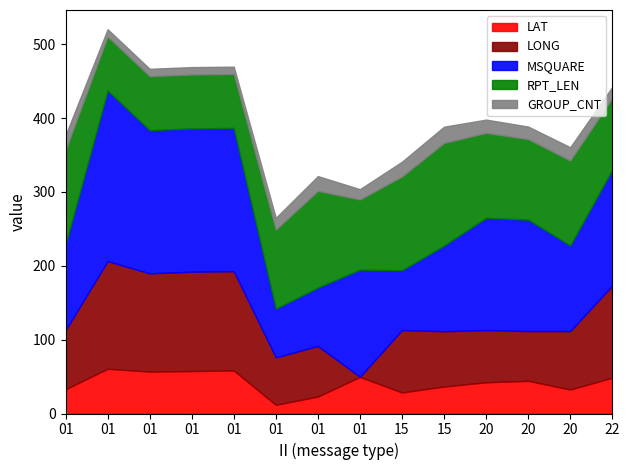

Reading left to right, transcribe all the data shown in this chart.

LAT: 01=32.9	01=60.6	01=56.8	01=57.5	01=58.3	01=11.8	01=23.0	01=49.6	15=28.5	15=36.6	20=42.3	20=44.3	20=32.5	22=48.5
LONG: 01=79.9	01=145.8	01=133.0	01=134.6	01=134.4	01=64.2	01=68.5	01=0.2	15=84.5	15=74.8	20=70.7	20=67.3	20=79.1	22=124.7
MSQUARE: 01=116.0	01=231.0	01=194.0	01=194.0	01=194.0	01=66.0	01=79.0	01=145.0	15=81.0	15=116.0	20=152.0	20=151.0	20=116.0	22=157.0
RPT_LEN: 01=128.0	01=73.0	01=73.0	01=73.0	01=73.0	01=107.0	01=131.0	01=95.0	15=127.0	15=139.0	20=115.0	20=109.0	20=115.0	22=97.0
GROUP_CNT: 01=20.0	01=10.0	01=10.0	01=10.0	01=10.0	01=16.0	01=20.0	01=14.0	15=20.0	15=22.0	20=18.0	20=17.0	20=18.0	22=15.0